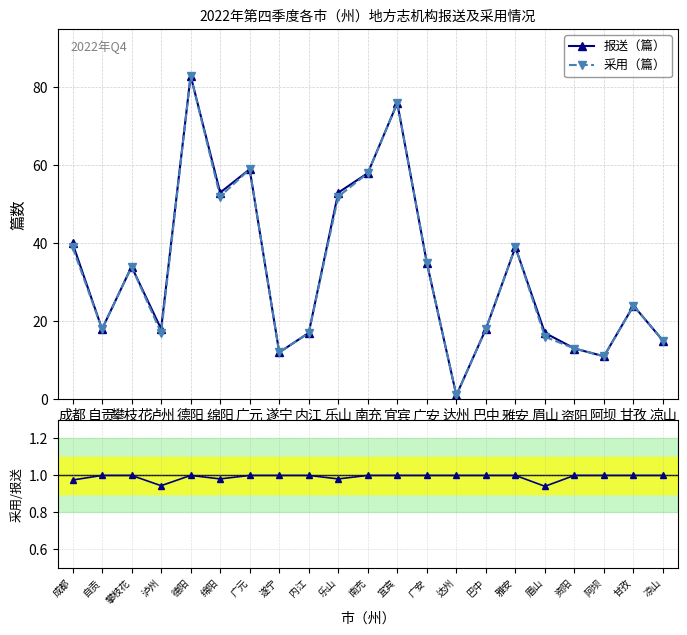

Which category has the highest value in the 报送（篇） series?

德阳